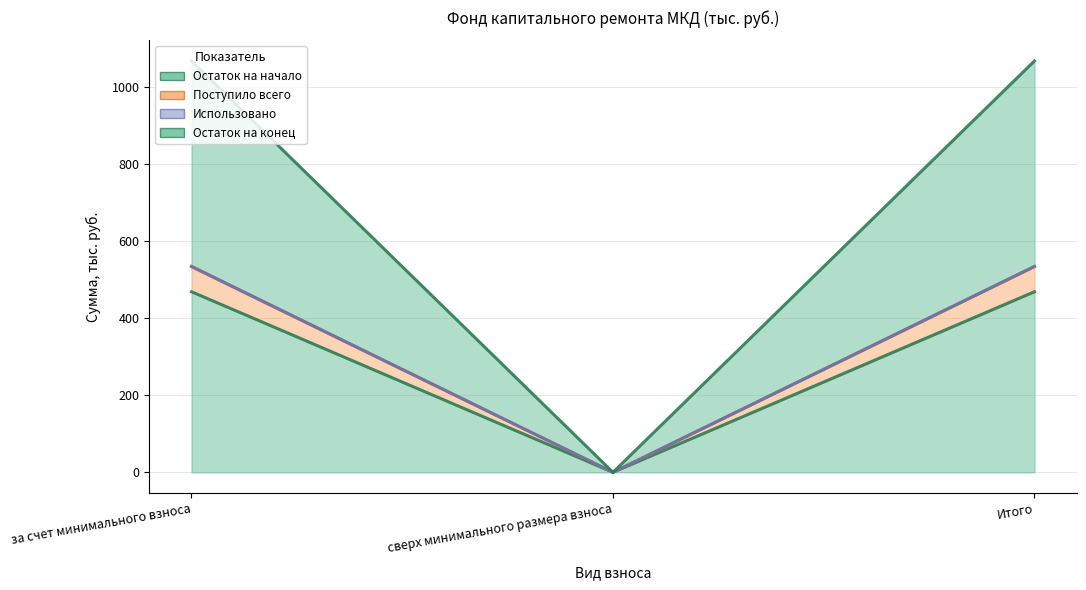

Where is Использовано nearest to the value 267?

сверх минимального размера взноса